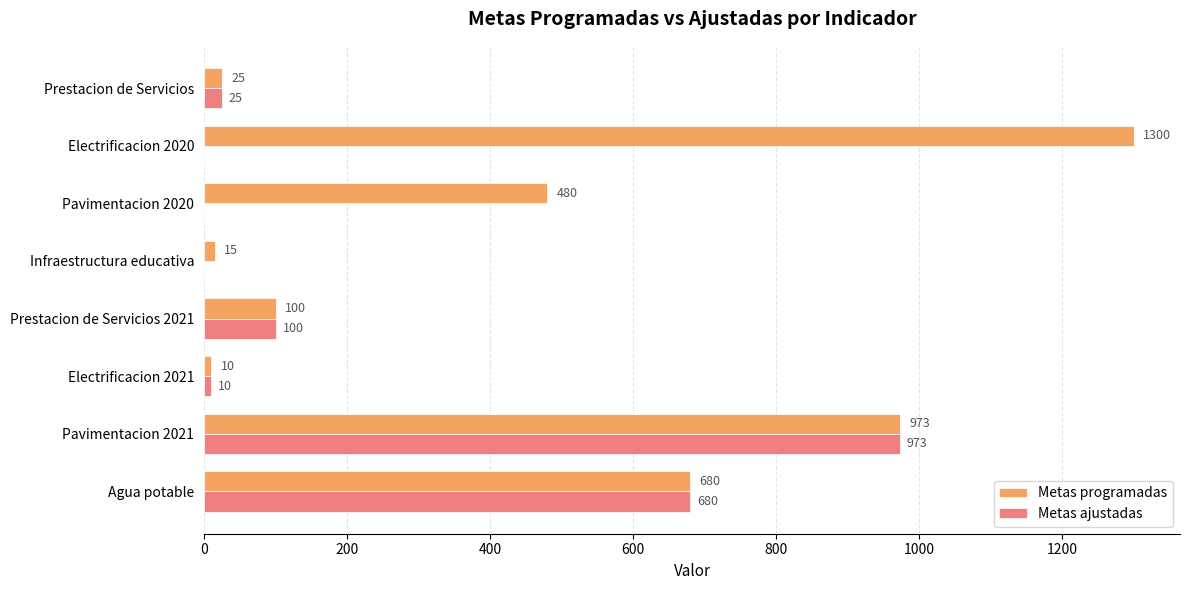

True or false: Metas ajustadas has a value of 680 at Agua potable.

True